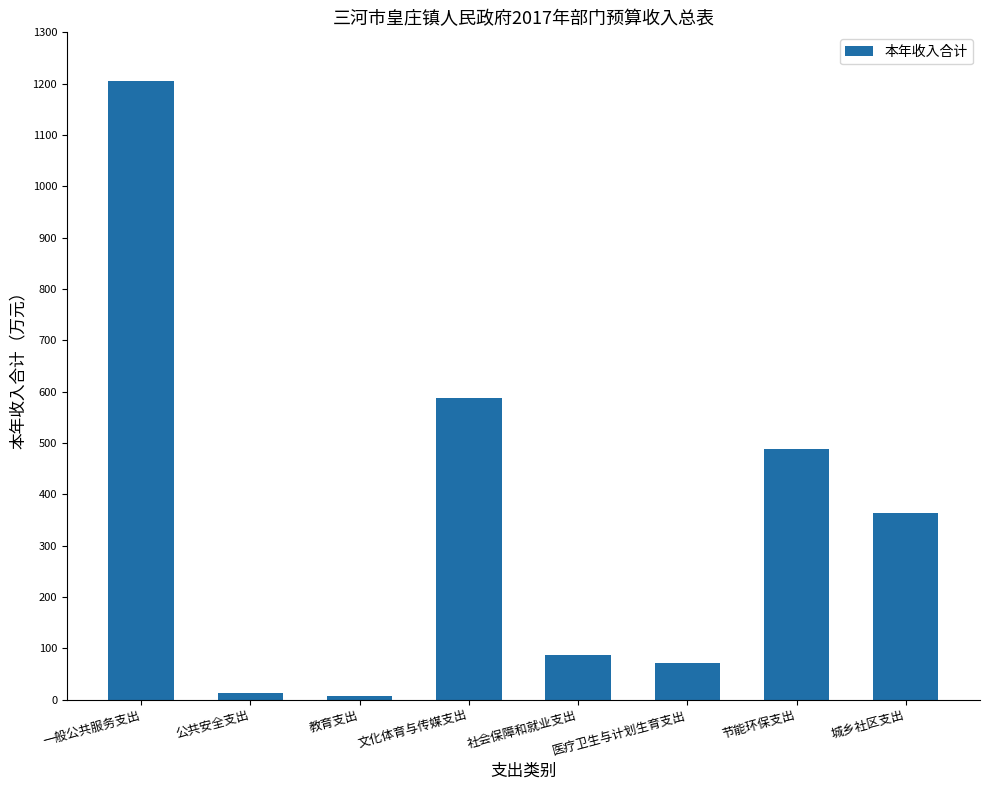

Which has a higher value, 教育支出 or 一般公共服务支出?

一般公共服务支出